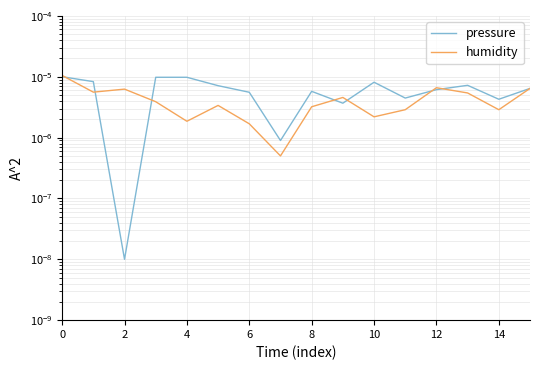

Is this an area chart (filled region under the line)?

No